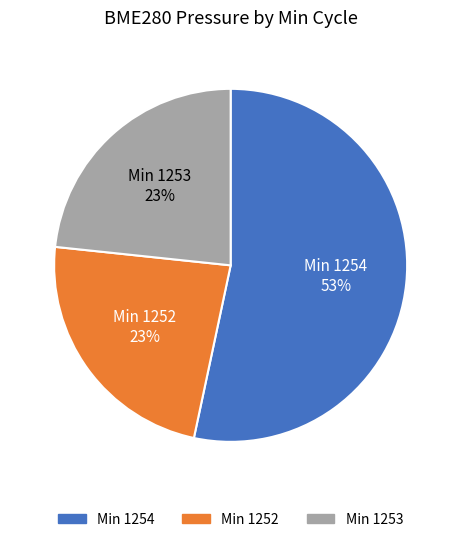

Is there a majority slice in this chart?

Yes